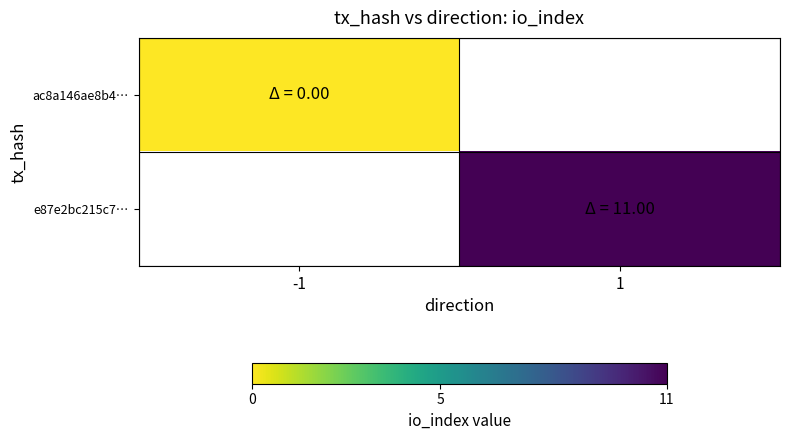

Rank the series by their average value, from lowest to highest.

ac8a146ae8b4…, e87e2bc215c7…